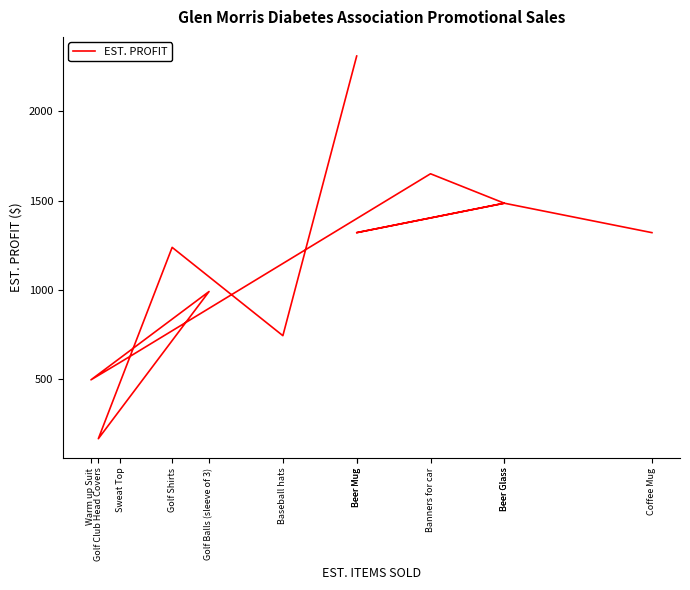

What is the greatest value displayed?

2310.0